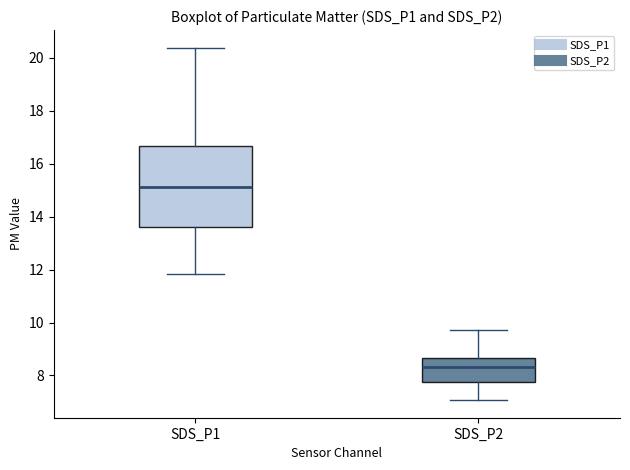

Where is the upper edge of the box for SDS_P2 on the y-axis? The values are not printed on the chart, so give them approximately, as read against the axis.

8.6